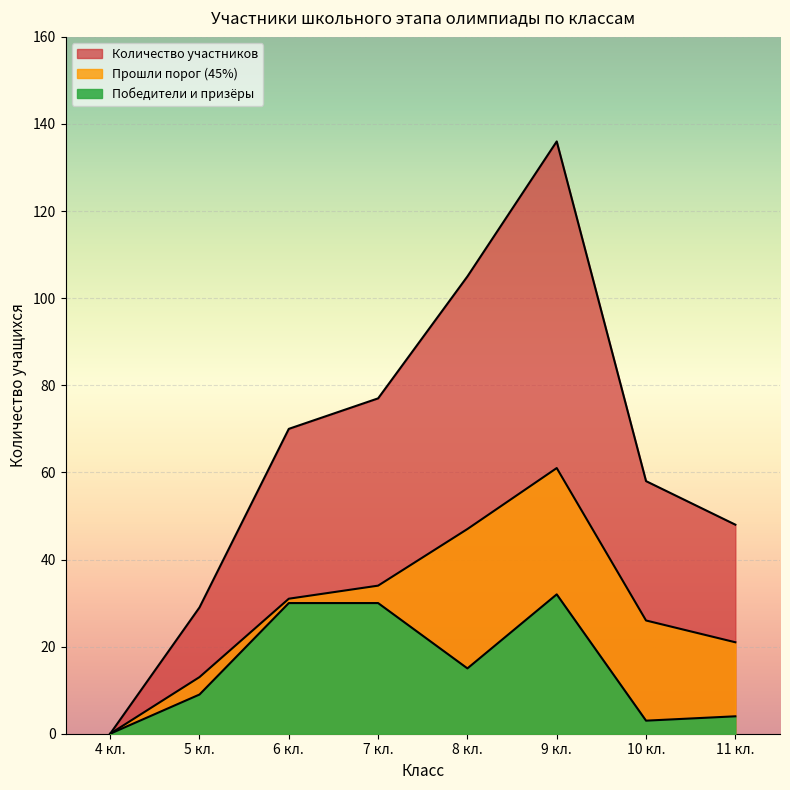

The Класс series shows 20 at 19. True or false?

False